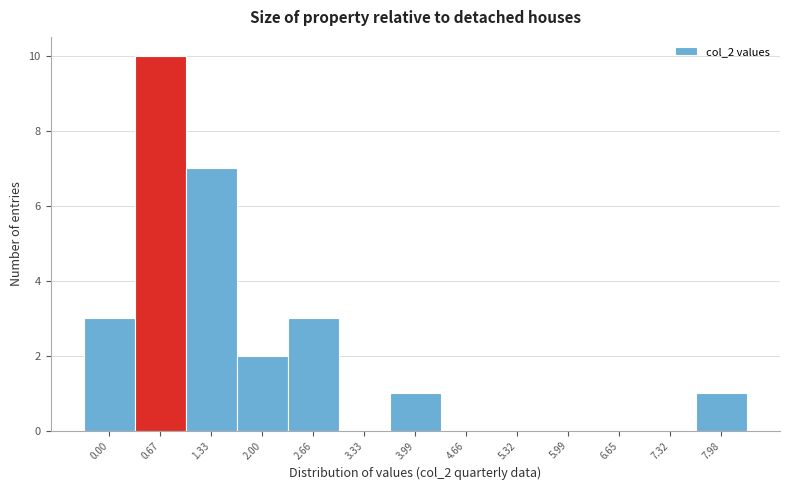

Reading left to right, transcribe all the data shown in this chart.

0.00=3	0.67=10	1.33=7	2.00=2	2.66=3	3.33=0	3.99=1	4.66=0	5.32=0	5.99=0	6.65=0	7.32=0	7.98=1